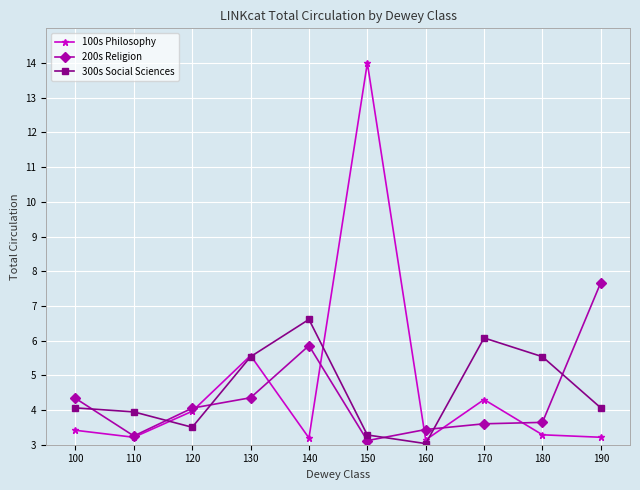

In 300s Social Sciences, how many points are higher than both neighbors (excluding endpoints)?

2